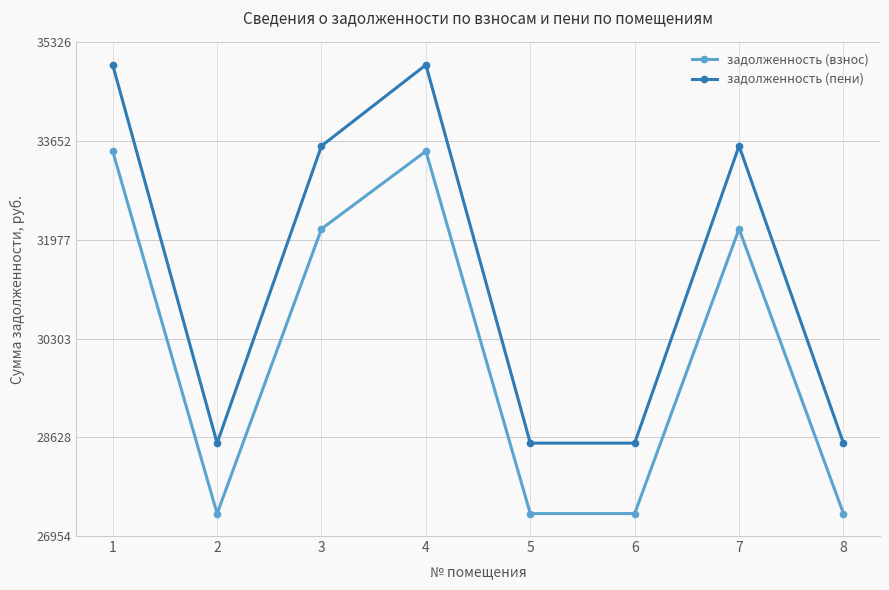

At which category does задолженность (пени) reach its first local peak?

4